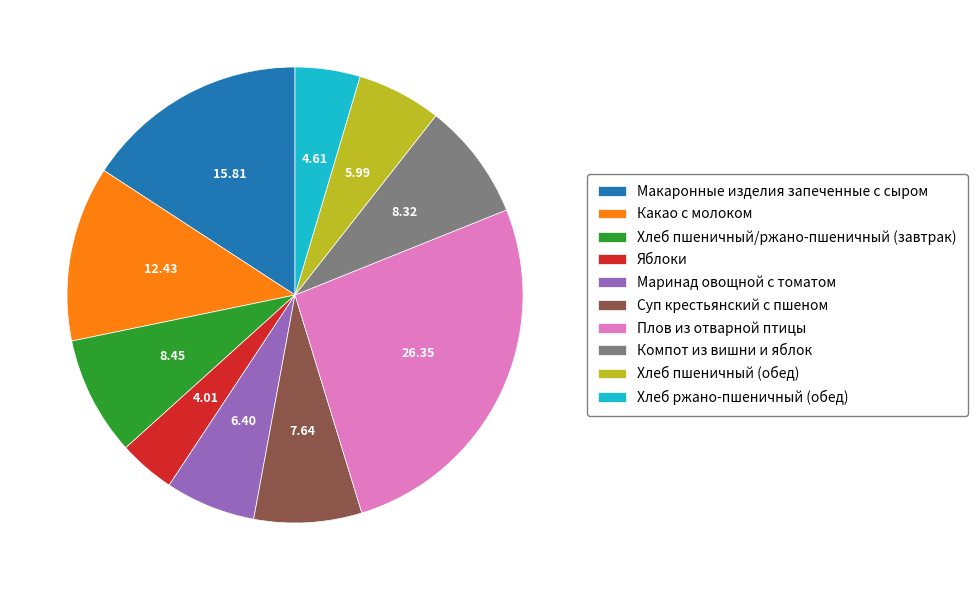

Does Какао с молоком account for over 50% of the chart?

No